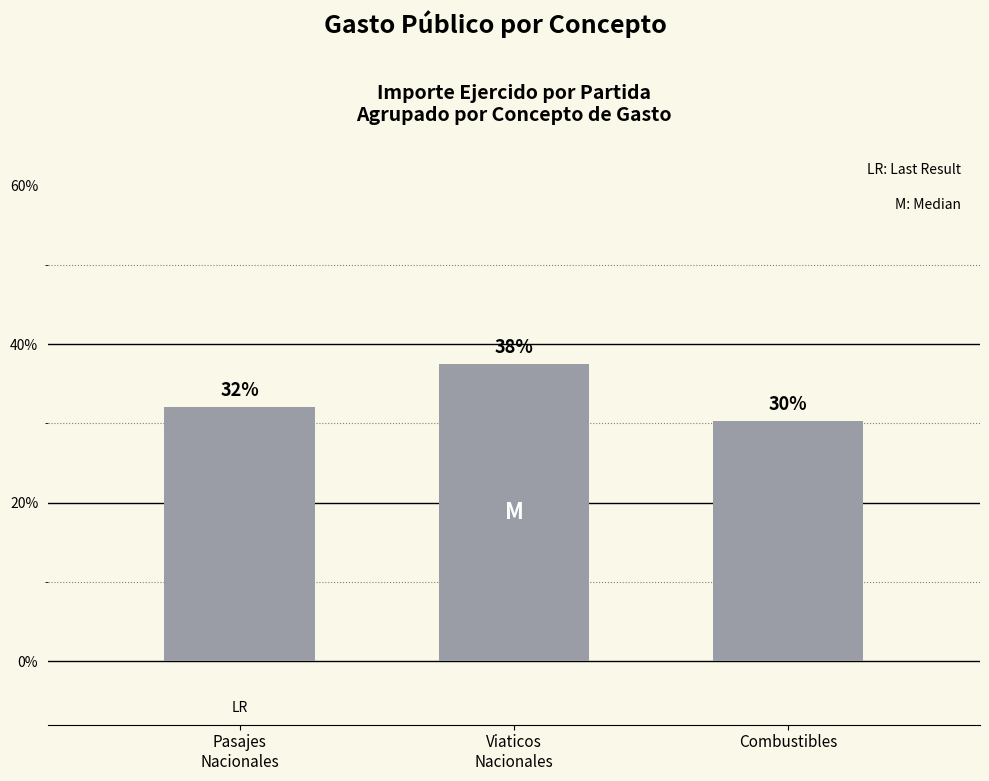

Is it true that the value at Combustibles is 30.3?

True